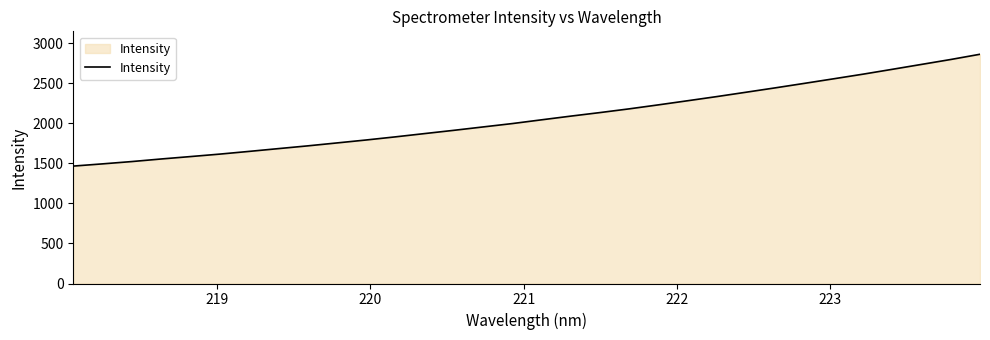

What is the minimum value shown in the chart?

1466.7